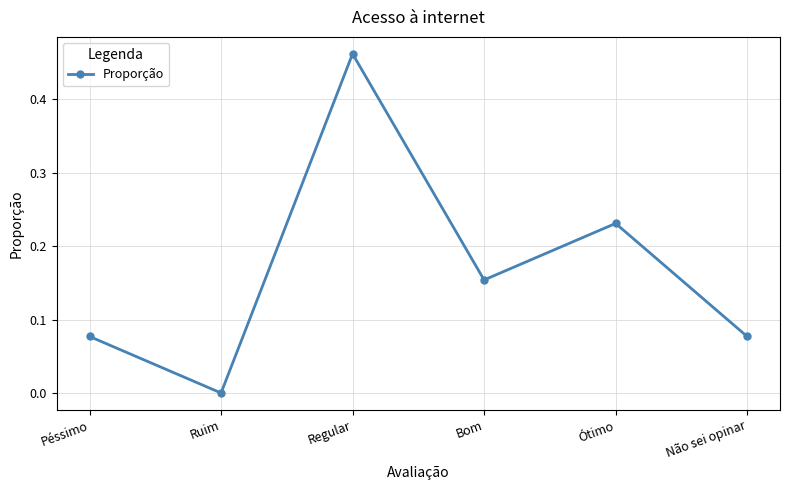

What is the label of the 2nd point from the left?

Ruim